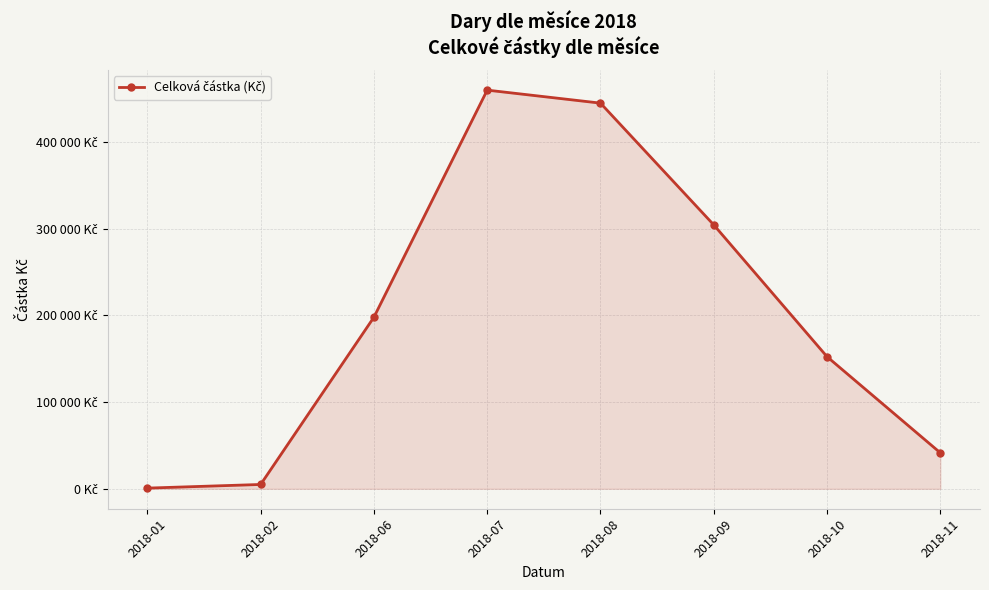

What is the sum of all values?

1607200